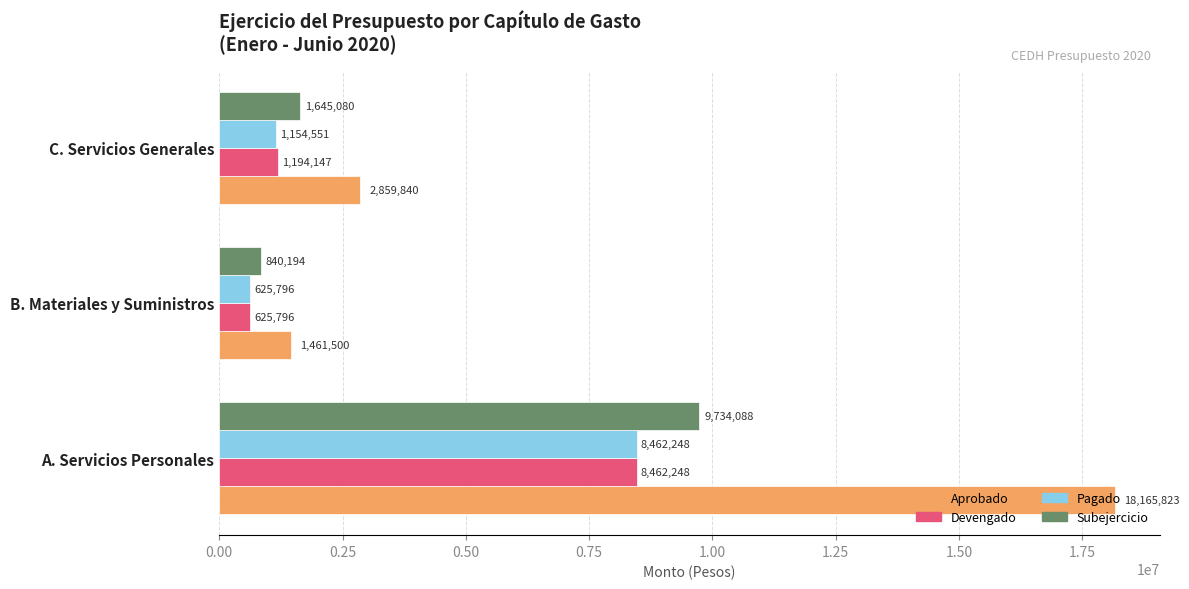

The value of Subejercicio at C. Servicios Generales is 2654106. True or false?

False